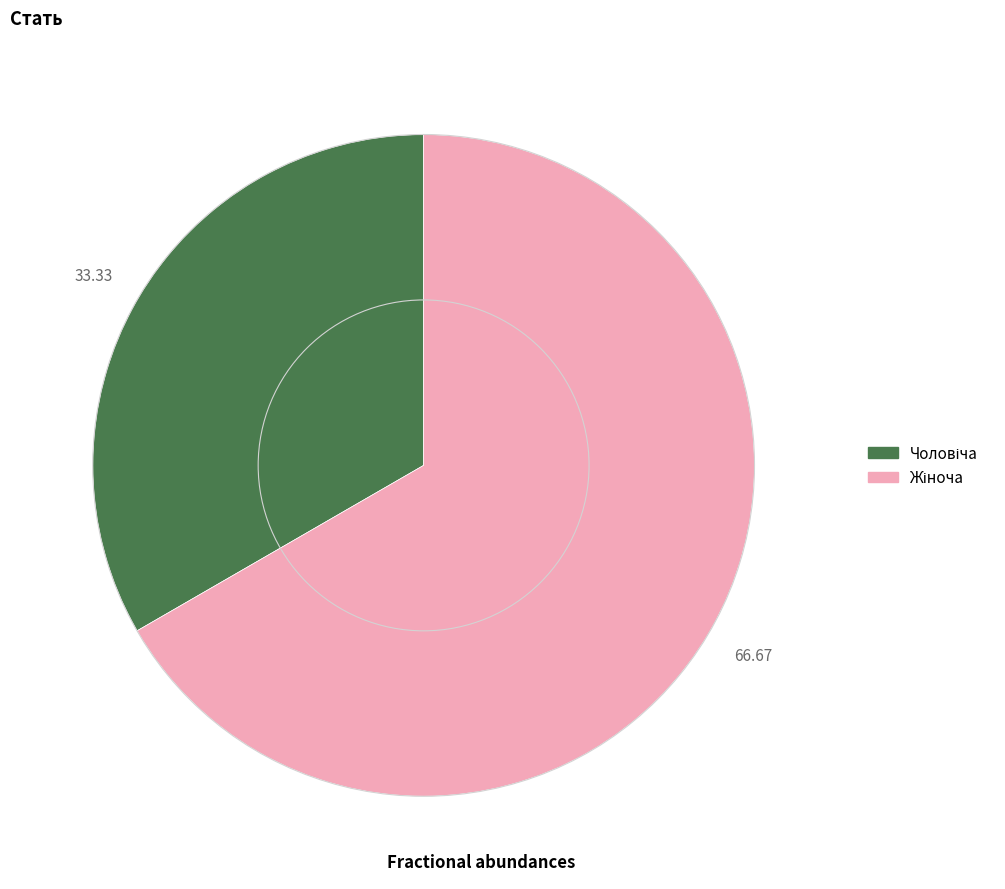

Count the number of slices in the pie.

2